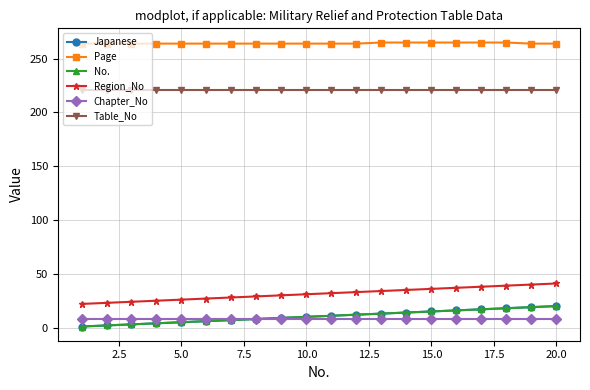

What is the value of the Japanese point at the 16th from the left?

16